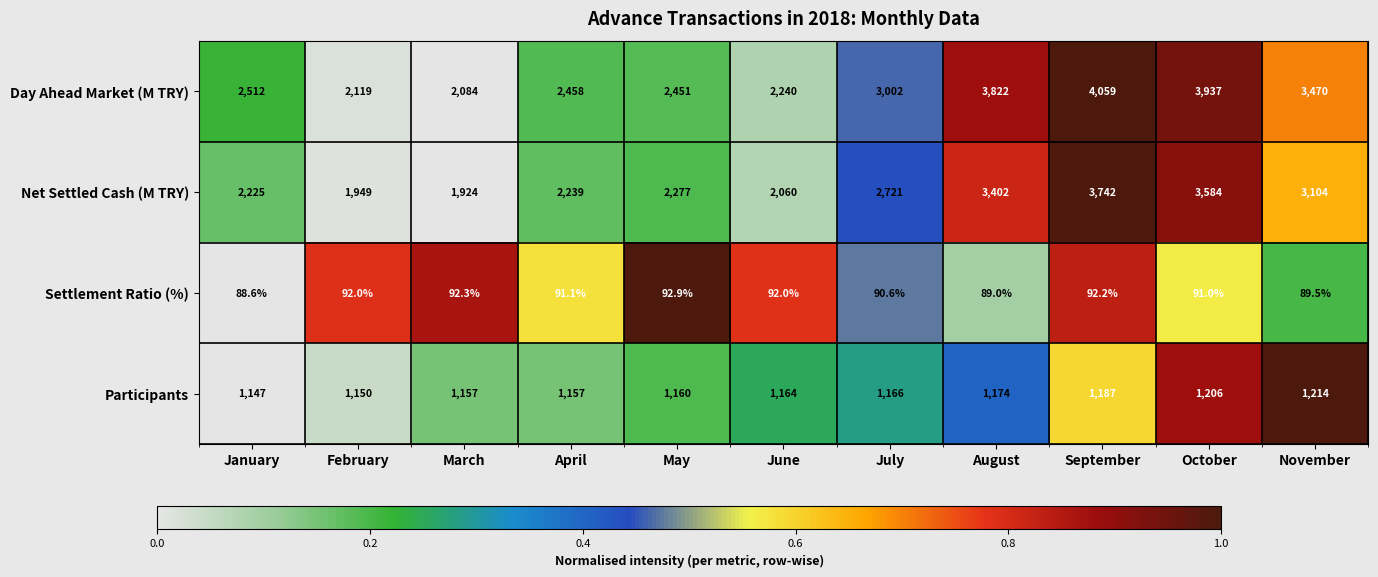

What value does the Settlement Ratio (%) series have at February?

92.0